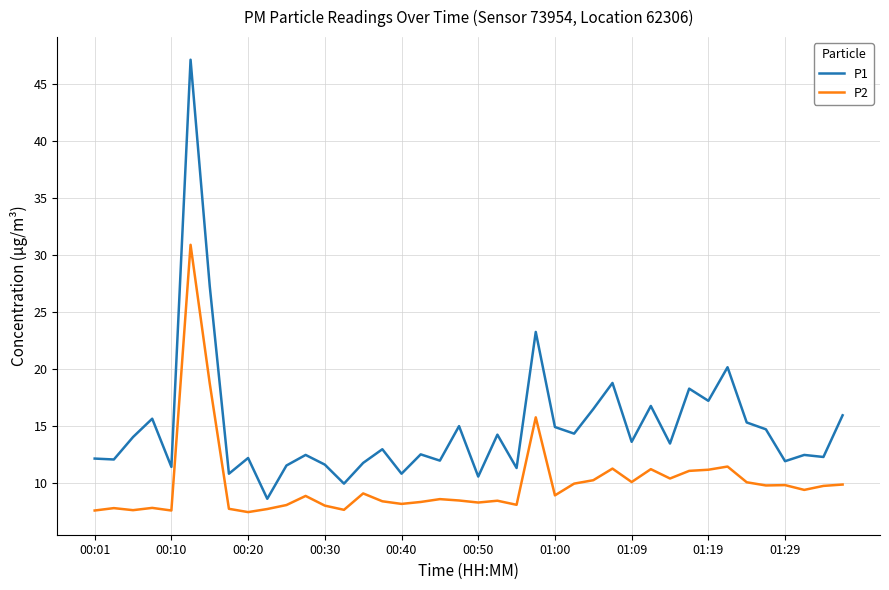

Is this an area chart (filled region under the line)?

No